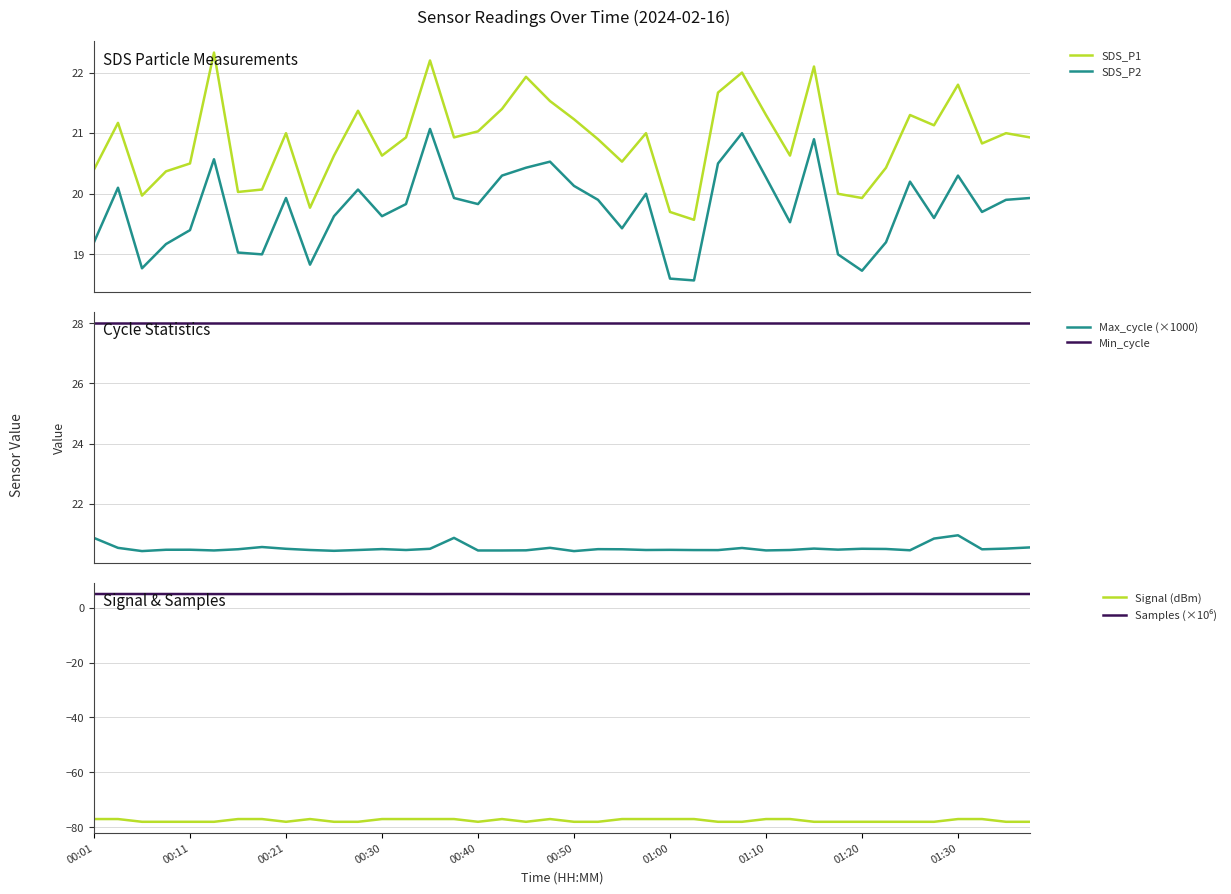

True or false: SDS_P1 and SDS_P2 cross at least once.

False